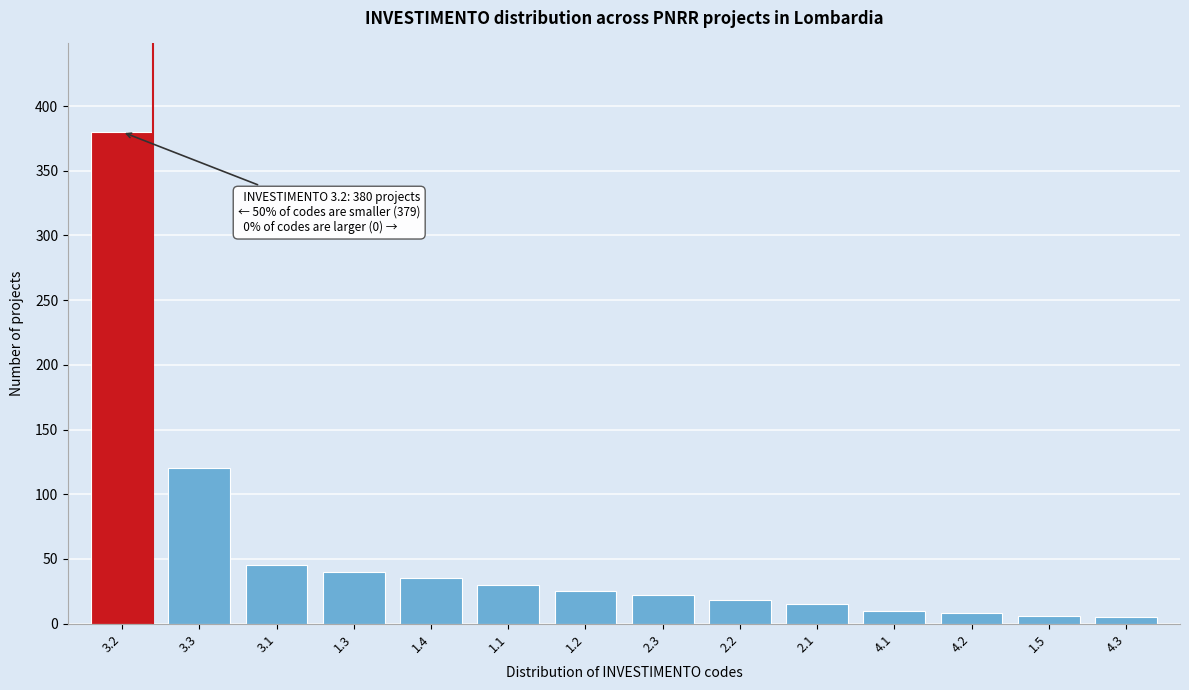

What is the difference between the maximum and minimum values?

375